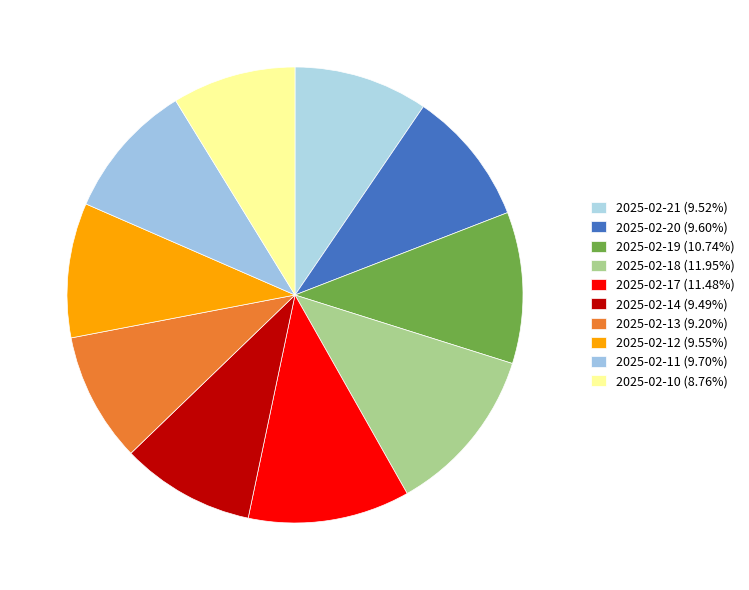

Is 2025-02-17 the majority of the pie?

No